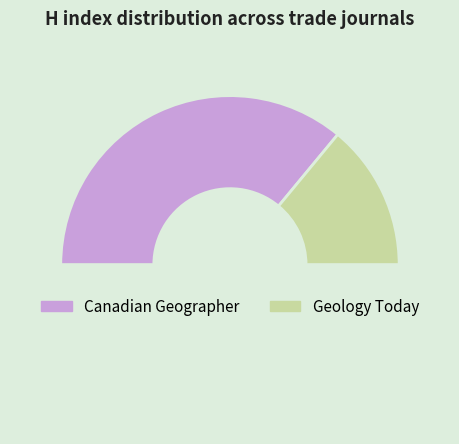

Which category has the smallest portion of the pie?

Geology Today